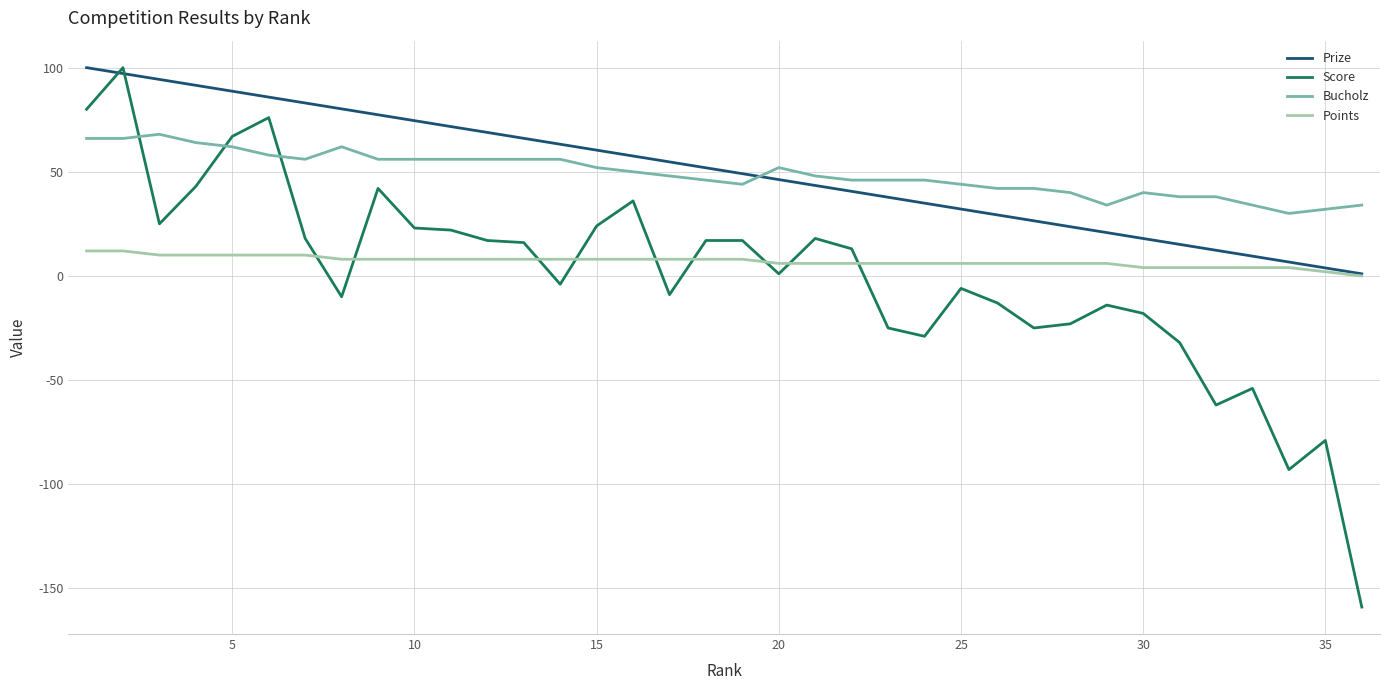

What is the maximum value for Score?

100.0